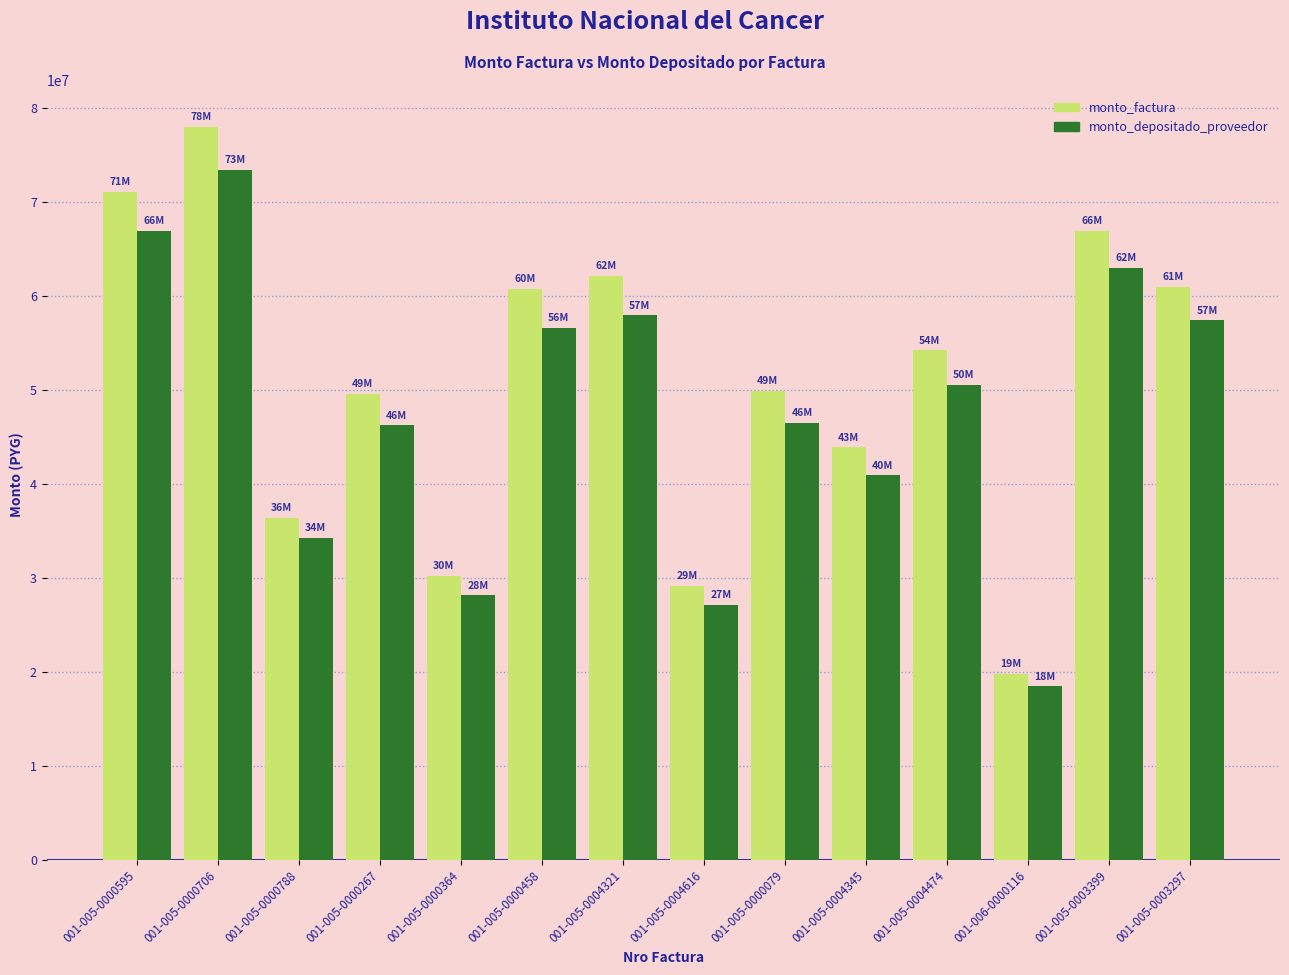

What is the value of the monto_factura bar at the 5th from the left?

30209000